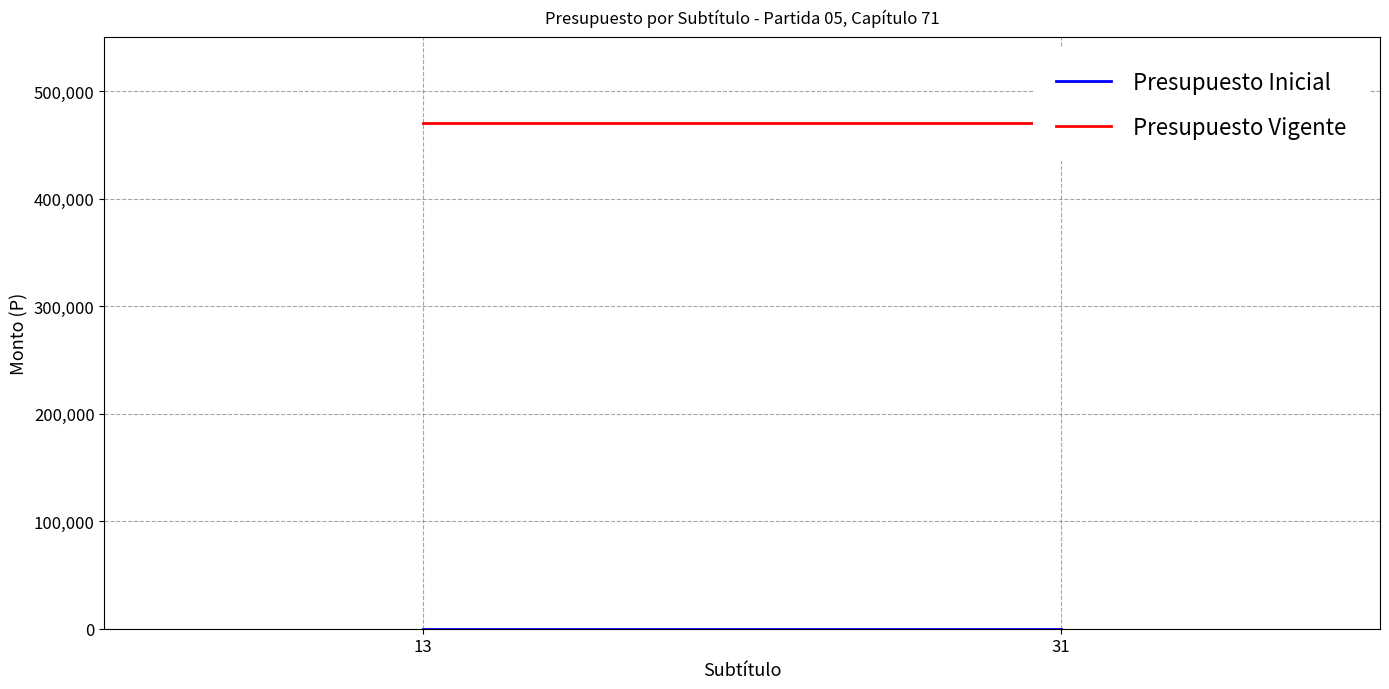

The Presupuesto Vigente series shows 470350 at 31. True or false?

True